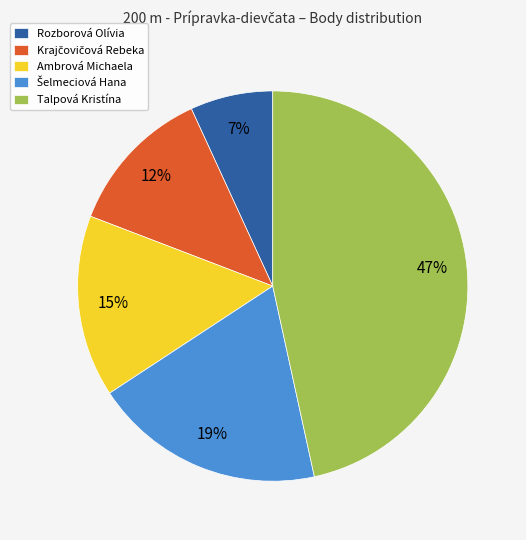

Do Ambrová Michaela and Rozborová Olívia together represent more than half of the pie?

No